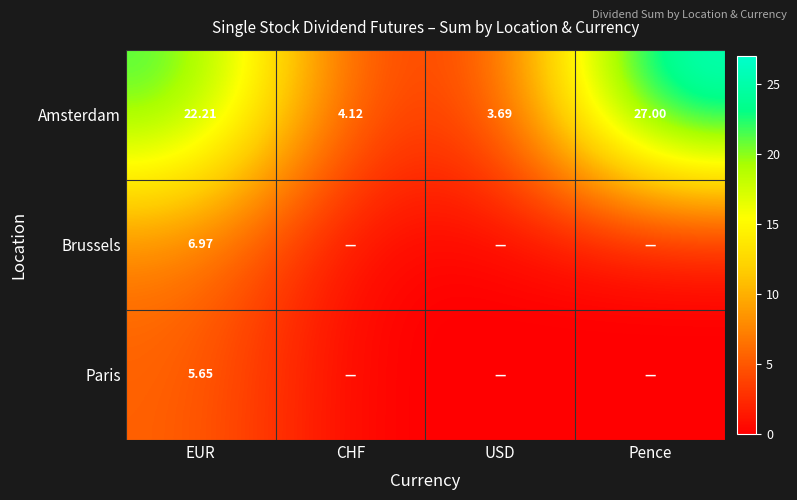

What is the total value across all series at EUR?

34.8